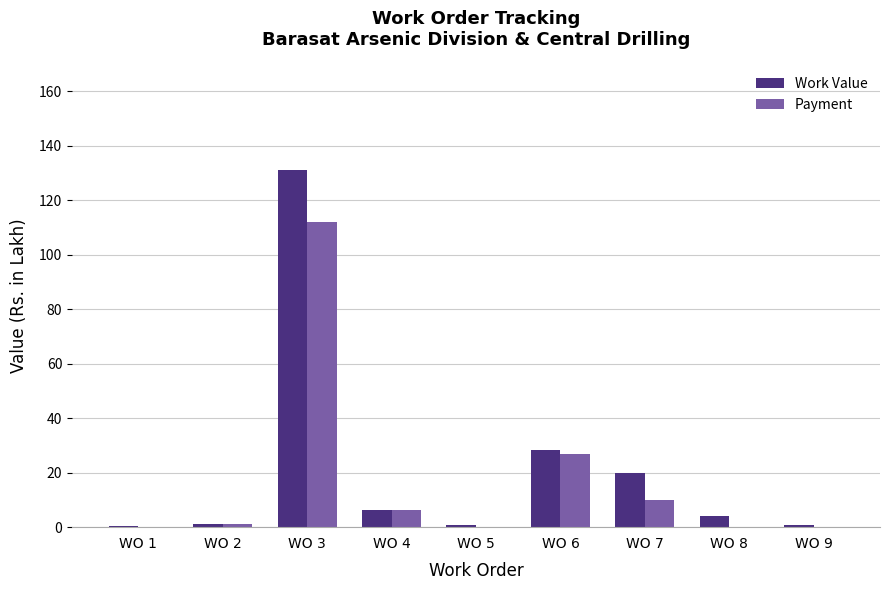

What is the sum of all Payment values?

156.3